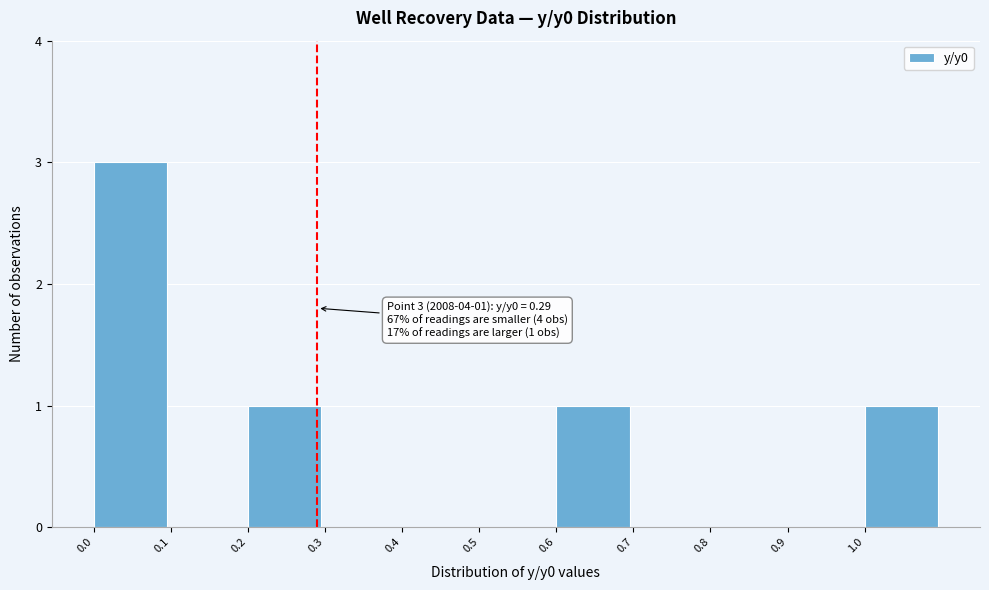

Which range on the x-axis has the tallest bar?

0.0 to 0.1